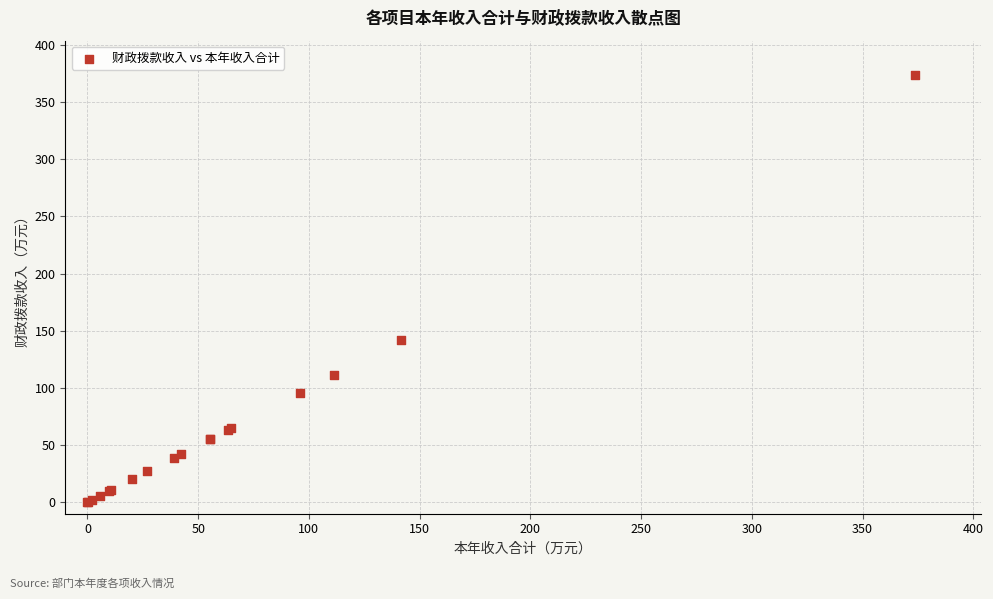

What Y value in the scatter plot is closest to 186?

141.8